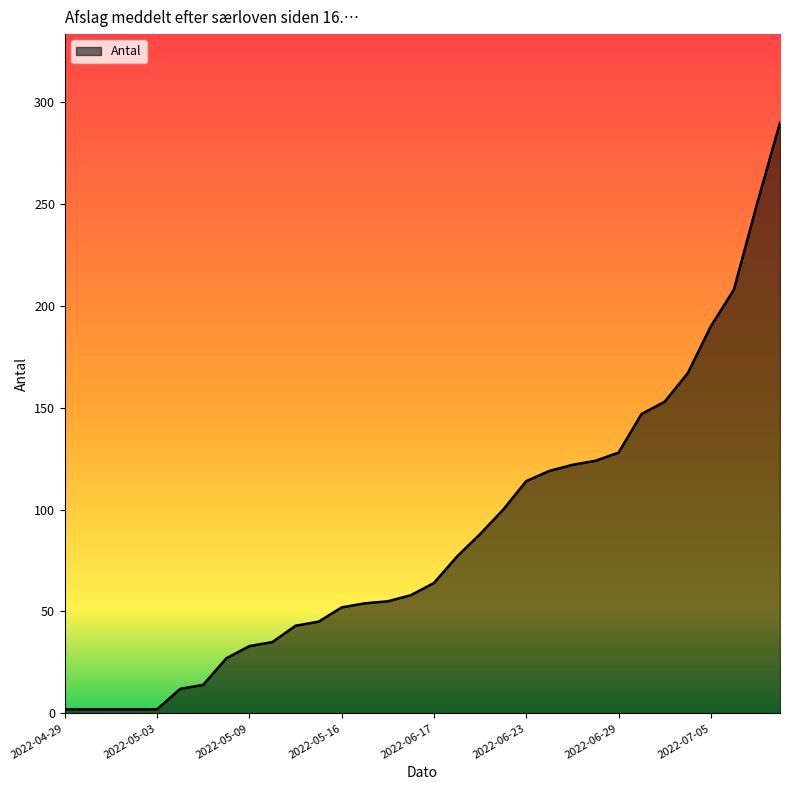

What is the greatest value displayed?

290